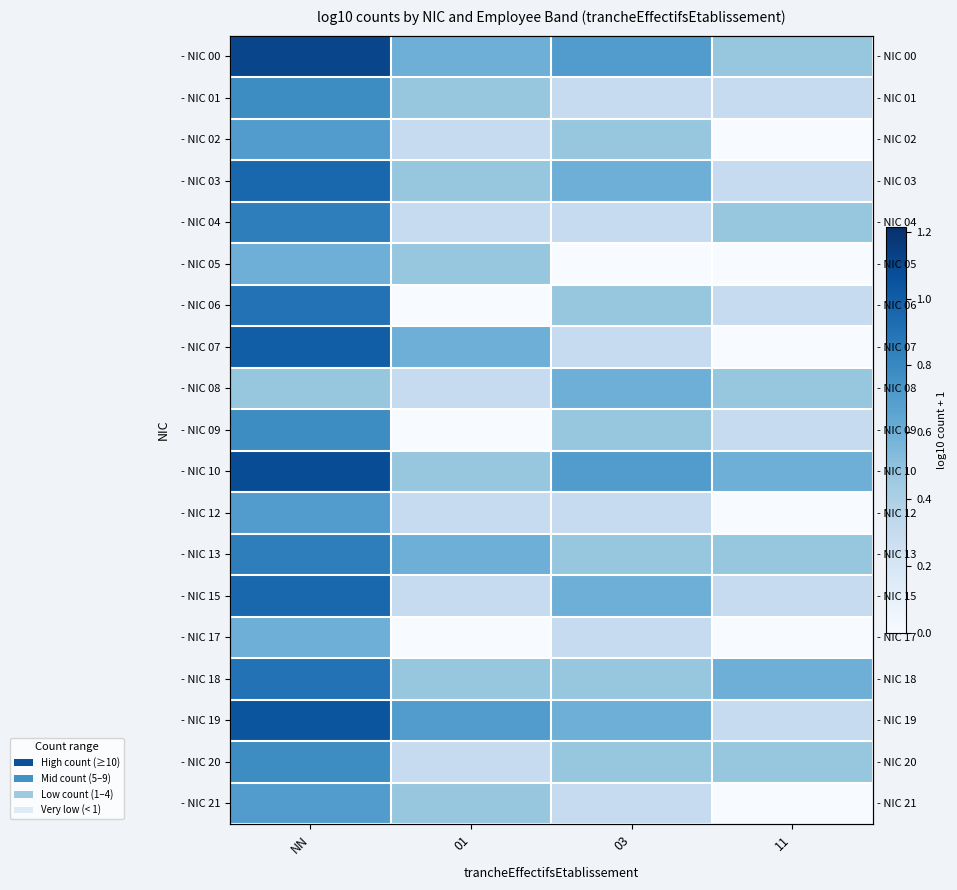

True or false: - NIC 04 has a value of 0.3 at 03.

True